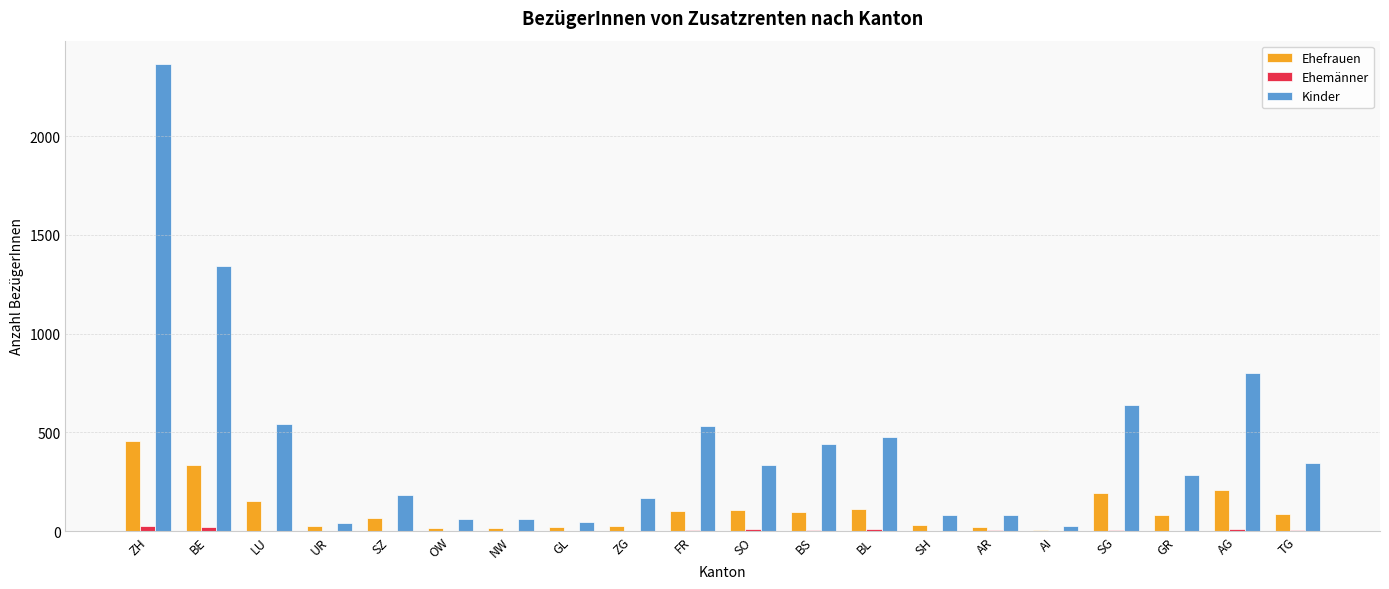

The Ehefrauen series shows 334 at BE. True or false?

True